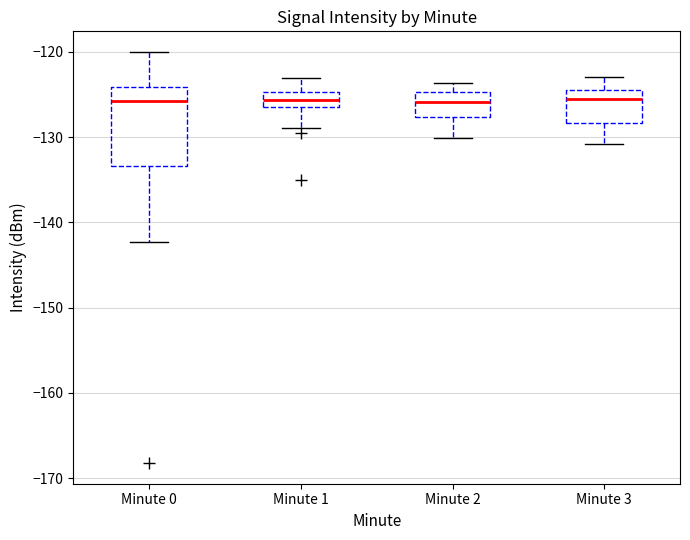

Where does the lower whisker of the box for Minute 0 end on the y-axis? The values are not printed on the chart, so give them approximately, as read against the axis.

-142